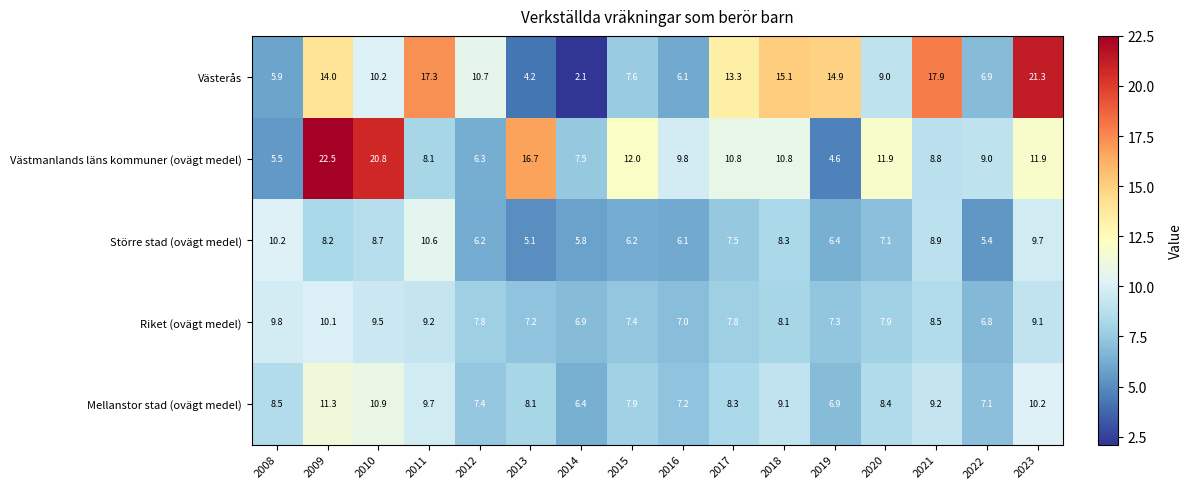

Rank the series by their maximum value, from lowest to highest.

Riket (ovägt medel), Större stad (ovägt medel), Mellanstor stad (ovägt medel), Västerås, Västmanlands läns kommuner (ovägt medel)